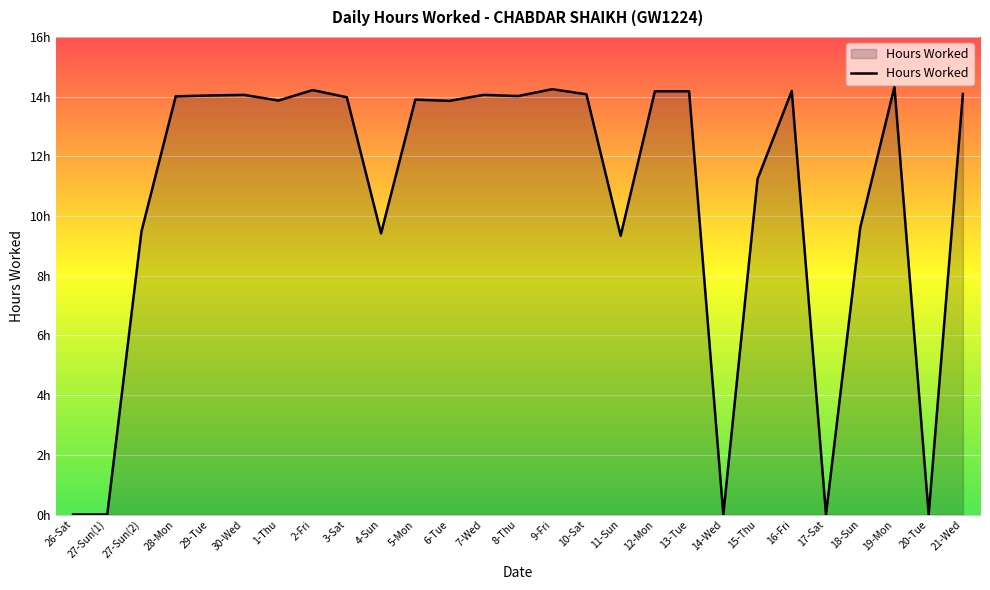

Is this an area chart (filled region under the line)?

Yes